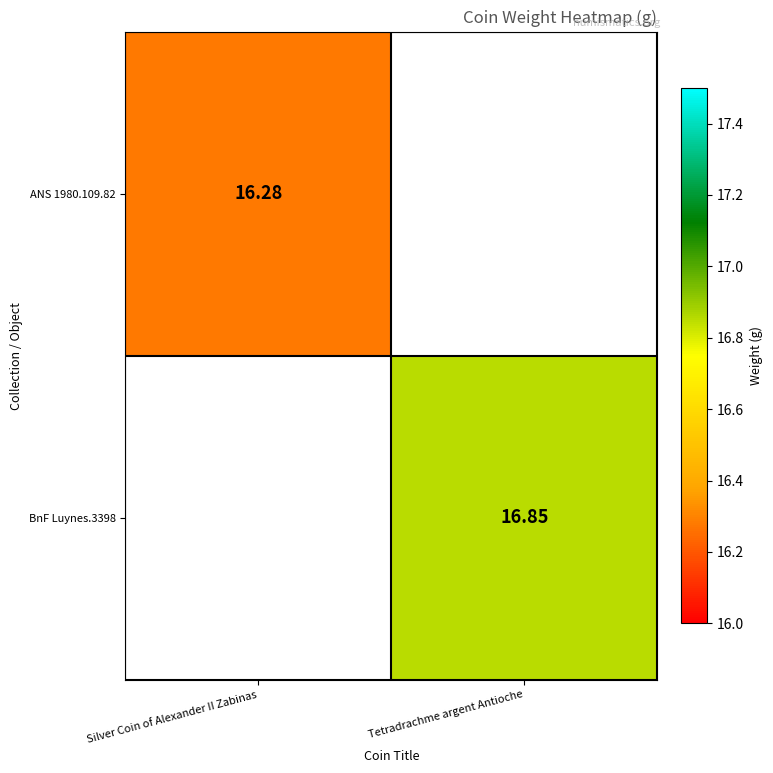

What is the highest value of the ANS 1980.109.82 series?

16.3